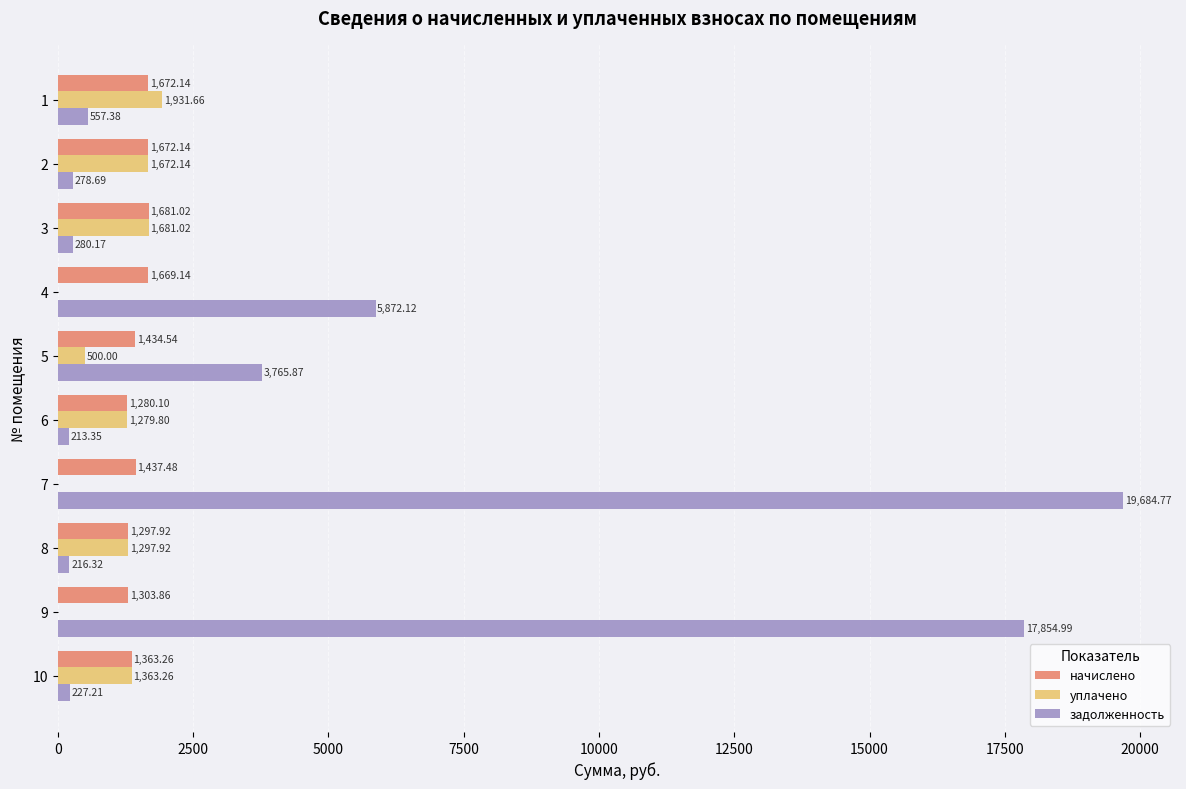

At which category is the sum across all series the highest?

7